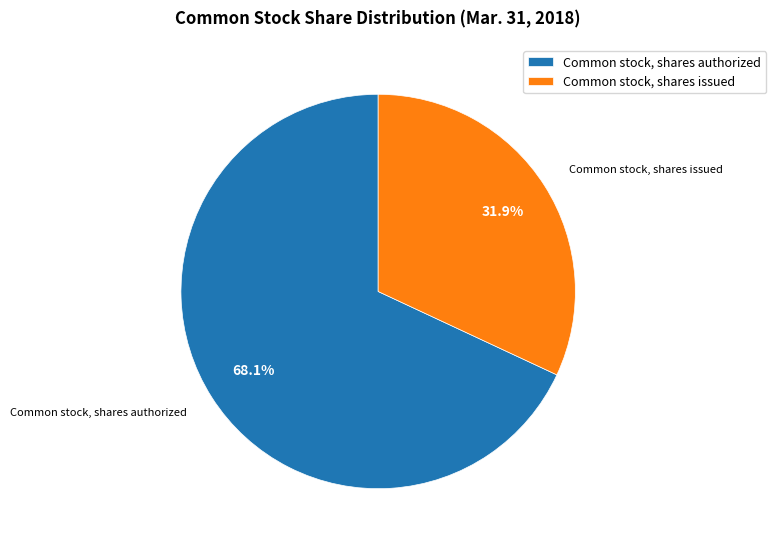

What is the smallest slice in the pie chart?

Common stock, shares issued